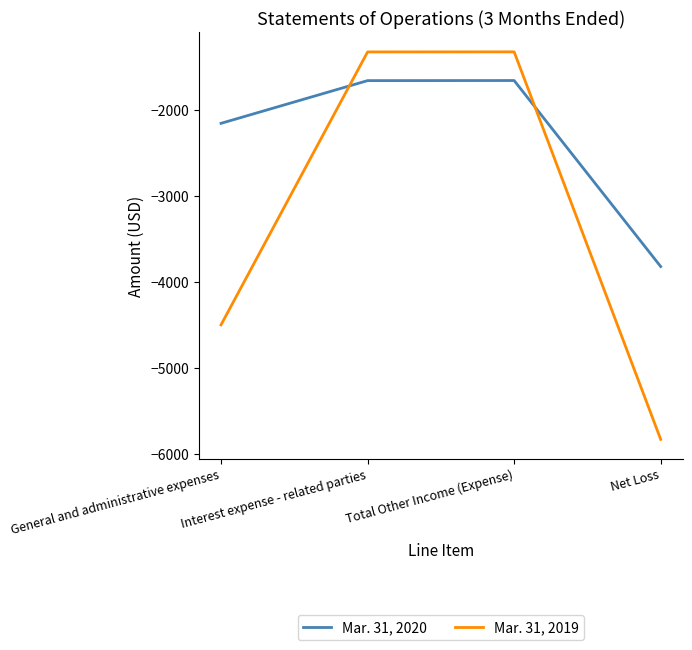

Is it true that Mar. 31, 2019 equals -1330 at Total Other Income (Expense)?

True